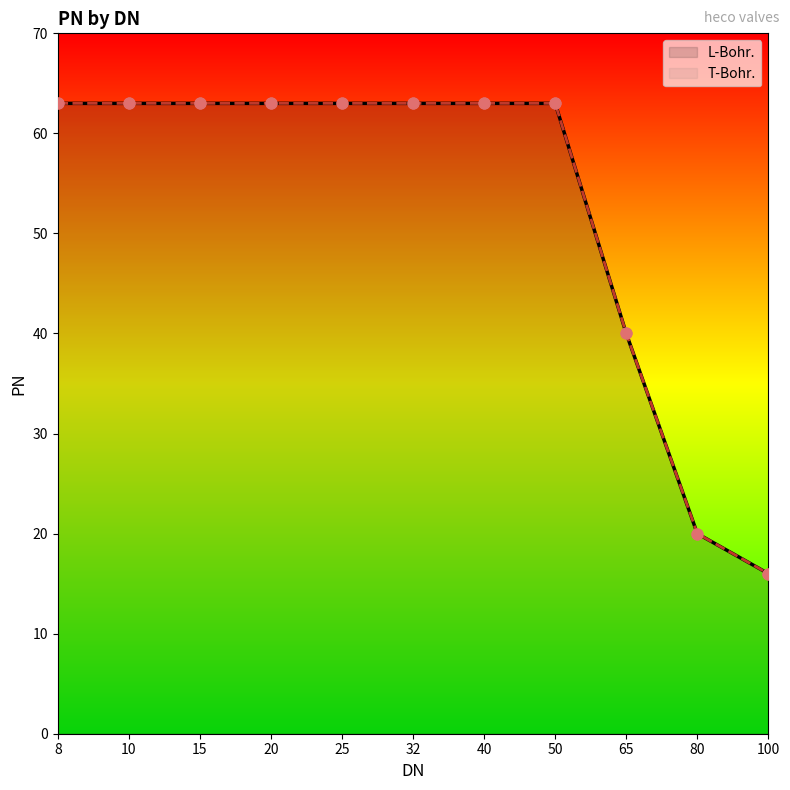

Which series contains the highest Y value?

L-Bohr.